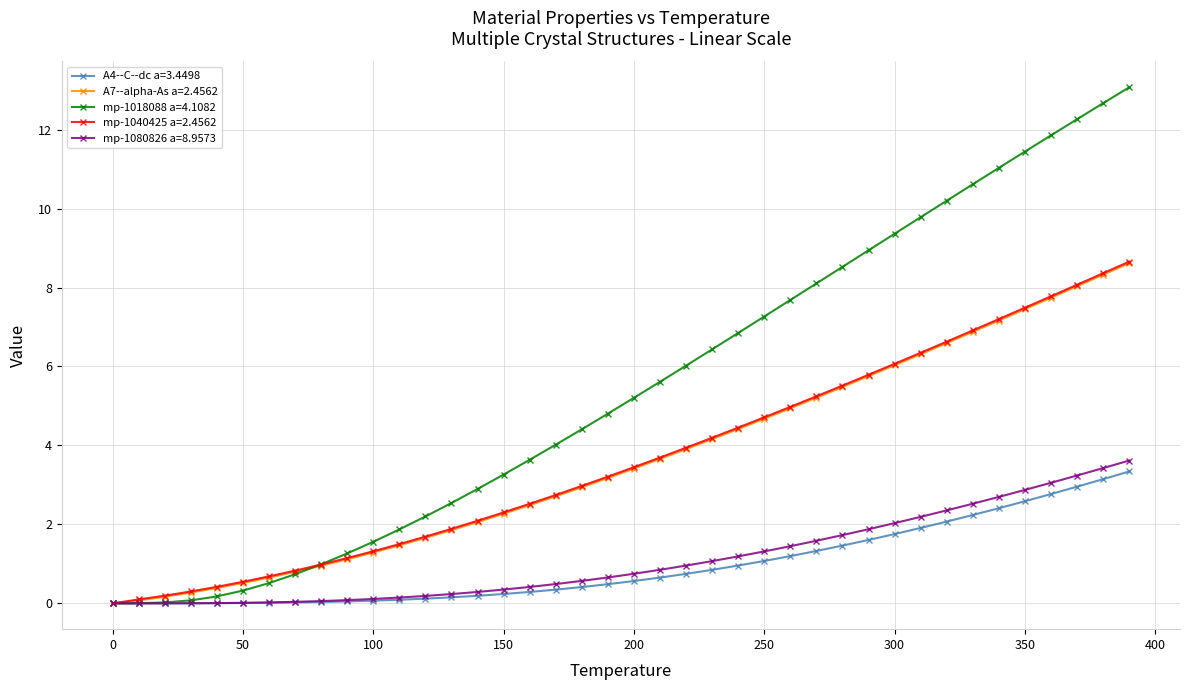

What is the value of the mp-1040425 a=2.4562 point at the 34th from the left?

6.9